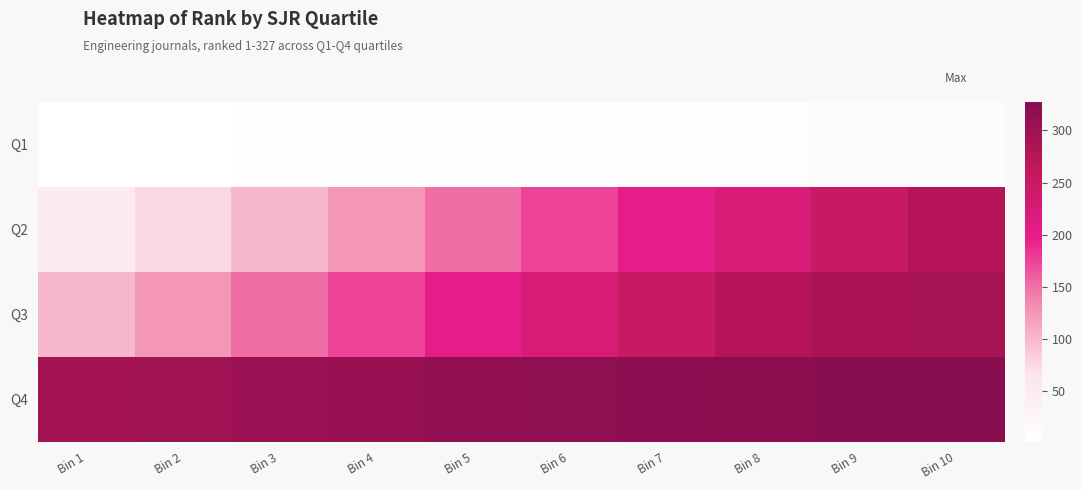

Which series changed the most between Bin 5 and Bin 8?

Q2